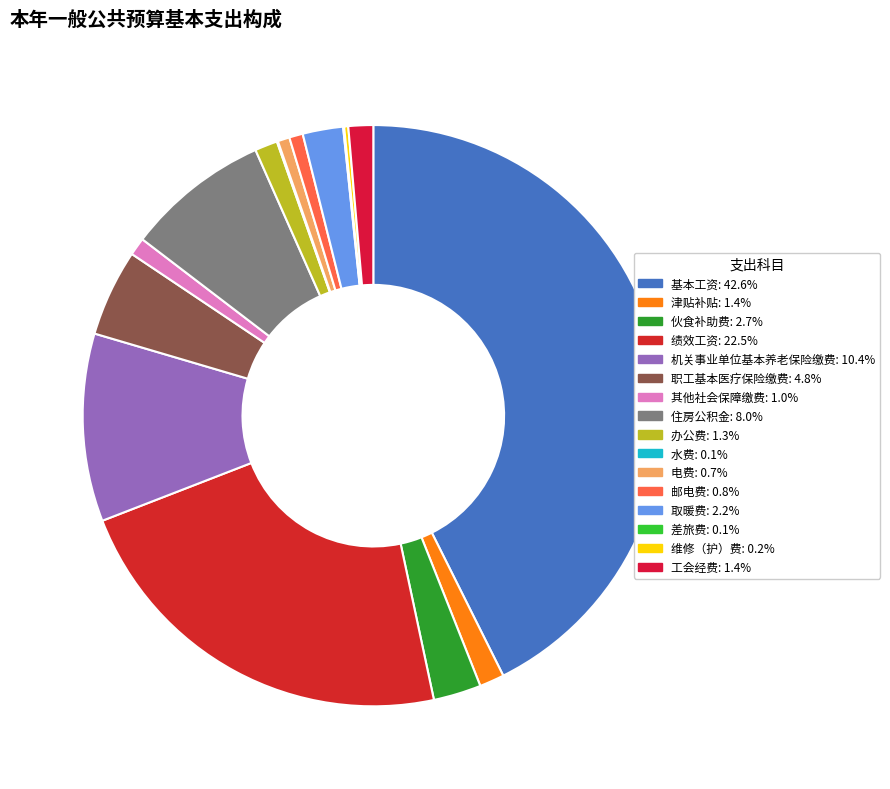

What is the largest slice in the pie chart?

基本工资